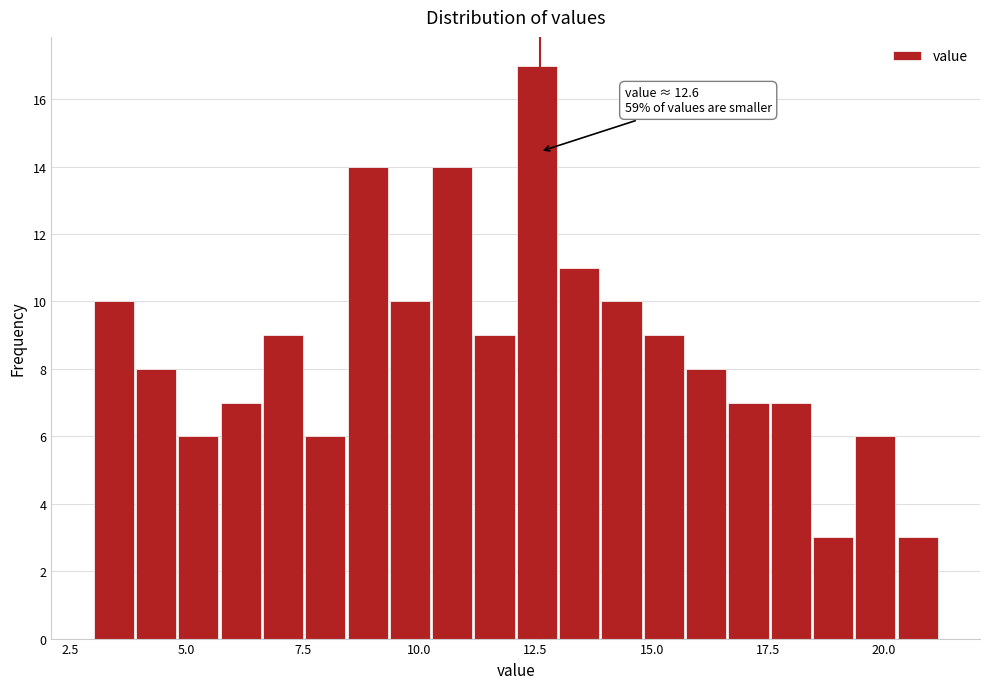

Read against the x-axis, roughly where is the centre of the tallest bar?

12.5